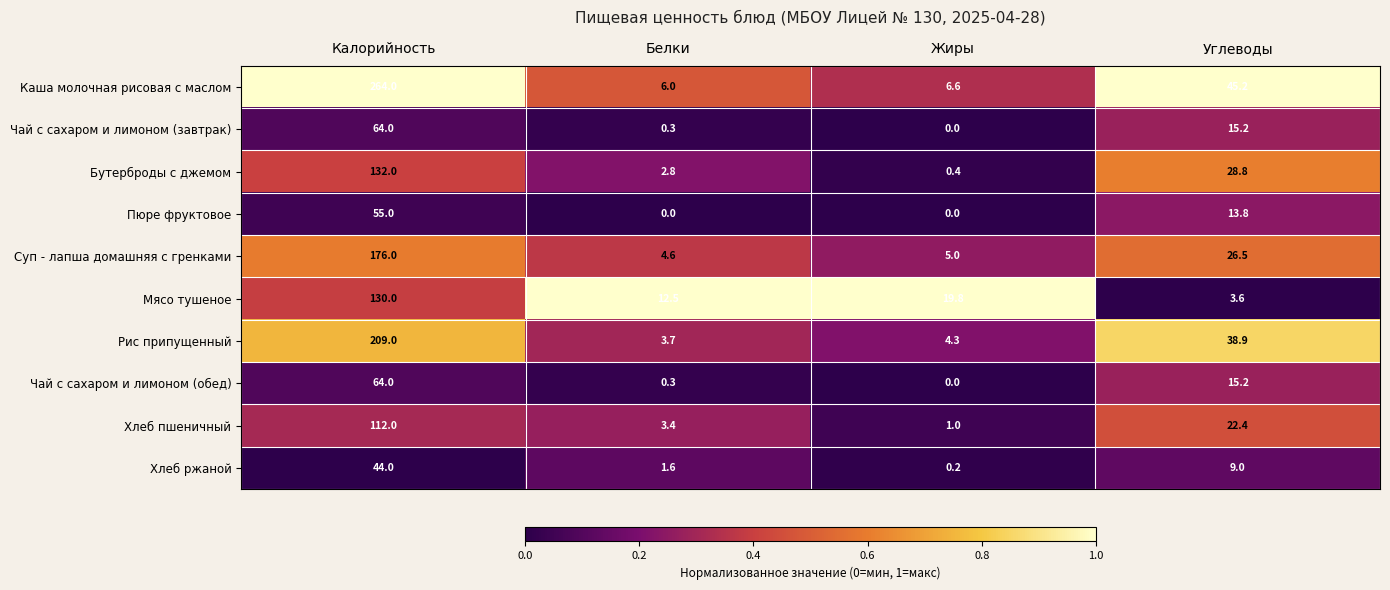

What is the difference between the Хлеб пшеничный values at Калорийность and Белки?

108.6